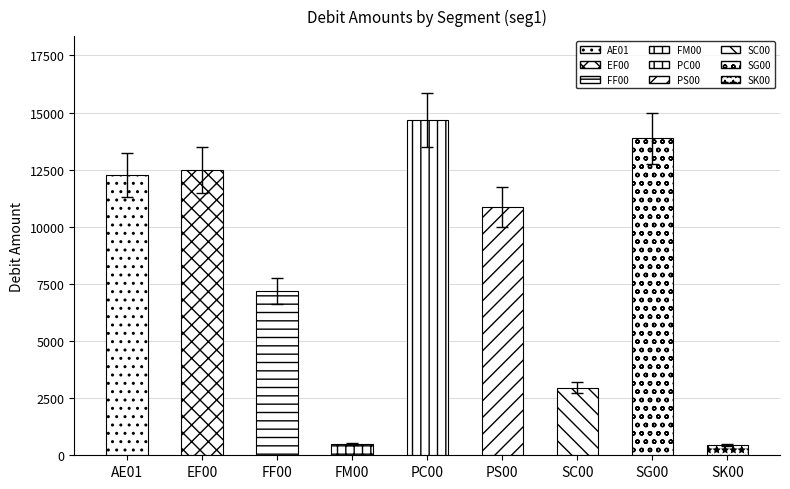

Approximately how many times larger is the value at AE01 compared to SG00?

0.9